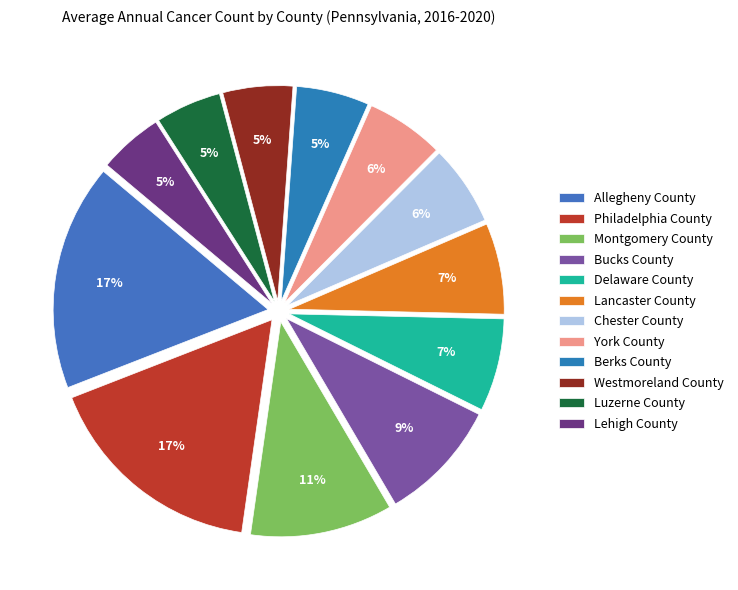

Rank the categories by value from lowest to highest.

Lehigh County, Luzerne County, Westmoreland County, Berks County, York County, Chester County, Lancaster County, Delaware County, Bucks County, Montgomery County, Philadelphia County, Allegheny County